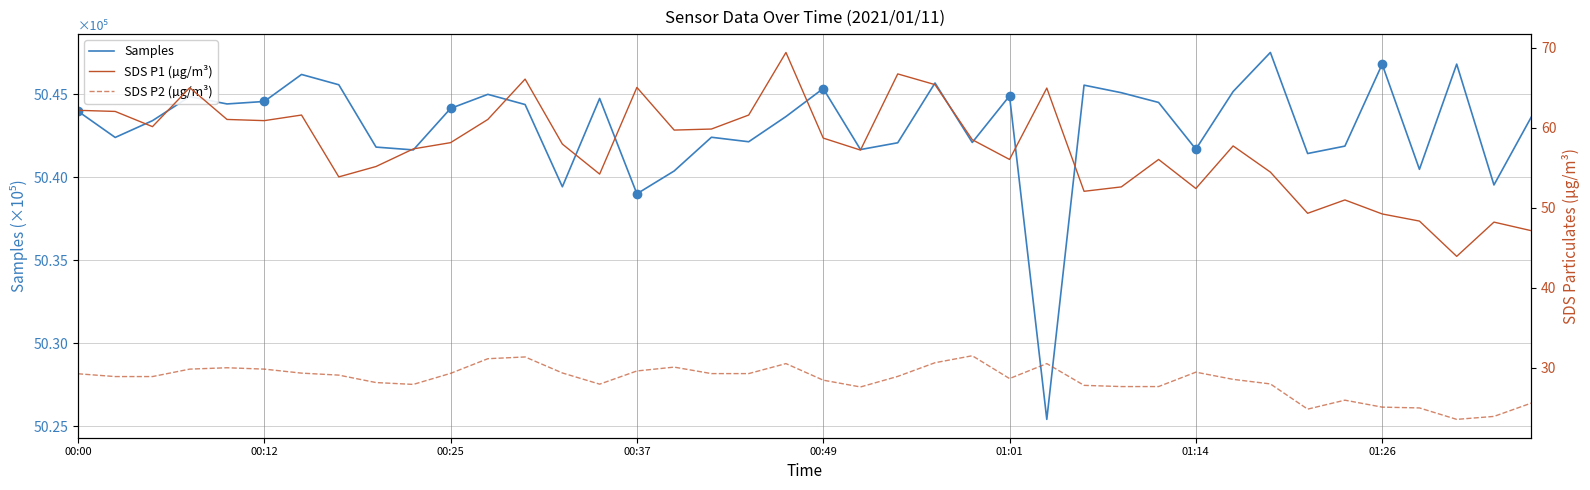

True or false: SDS P2 (µg/m³) and SDS P1 (µg/m³) cross at least once.

False